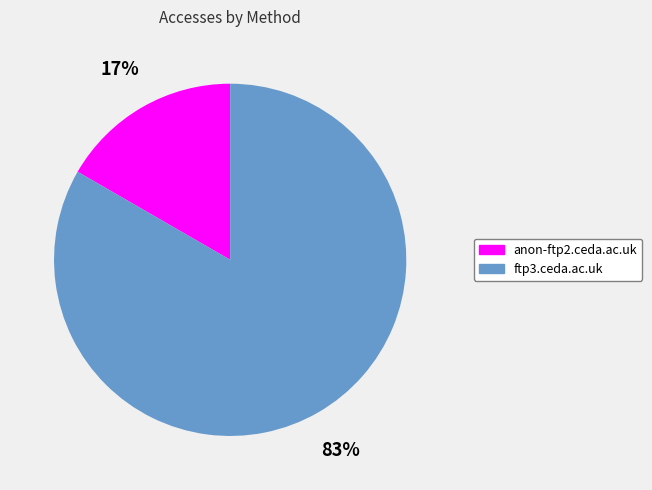

To the nearest percent, what portion does anon-ftp2.ceda.ac.uk represent?

17%